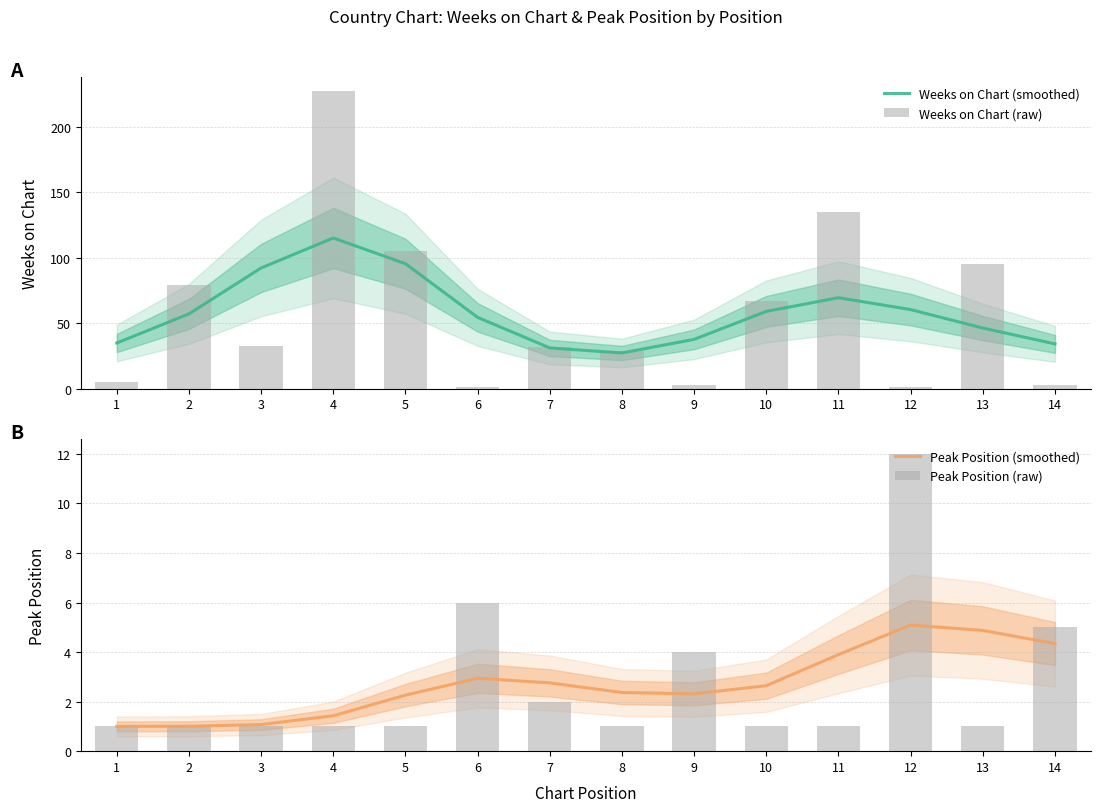

What is the difference between the maximum and minimum values in the Weeks on Chart (smoothed) series?

87.8